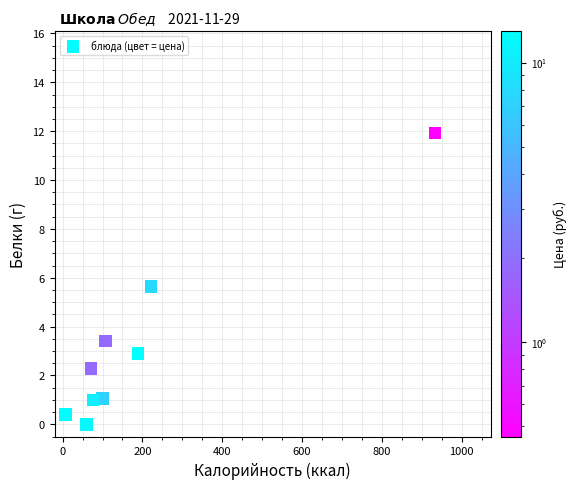

What Y value in the scatter plot is closest to 5?

5.6